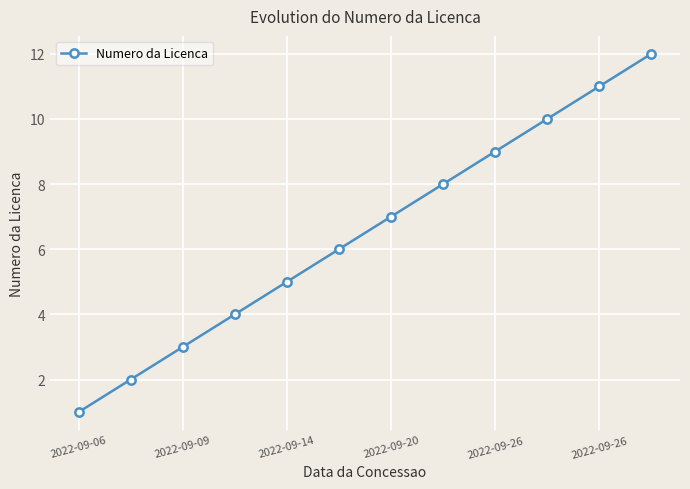

Is this an area chart (filled region under the line)?

No